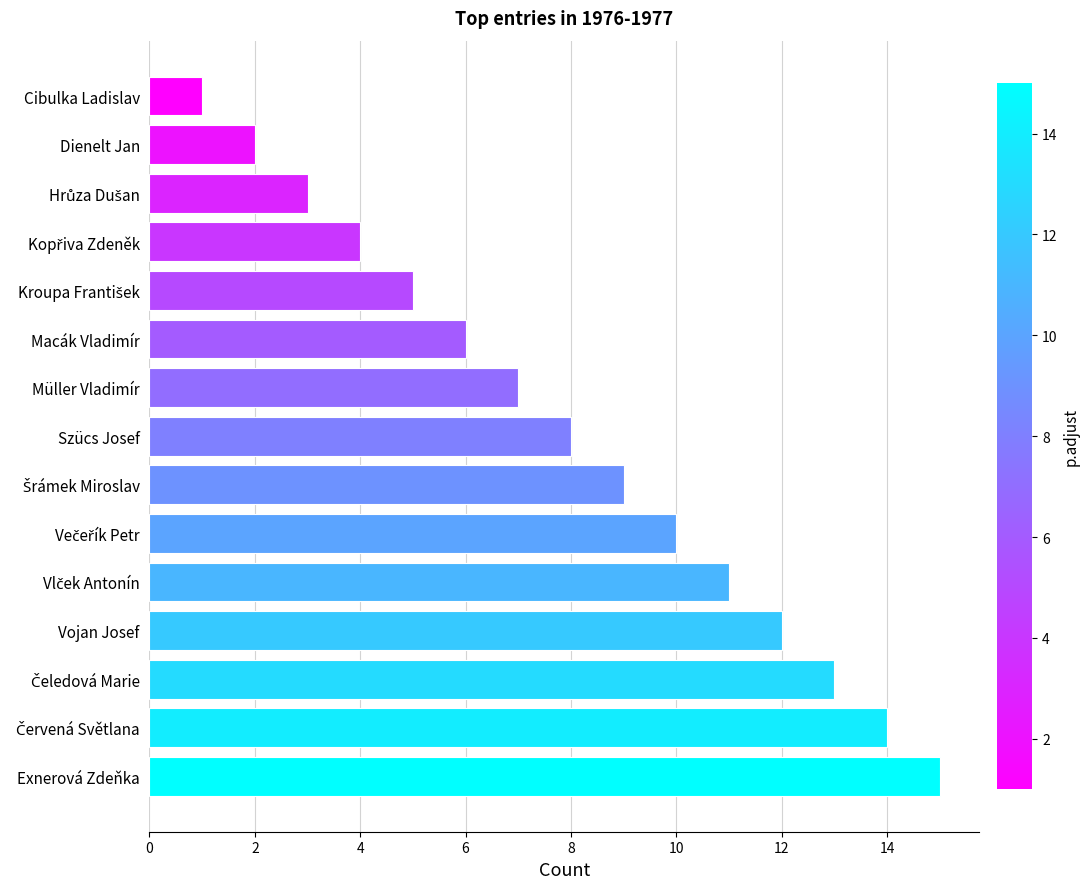

What is the average value?

8